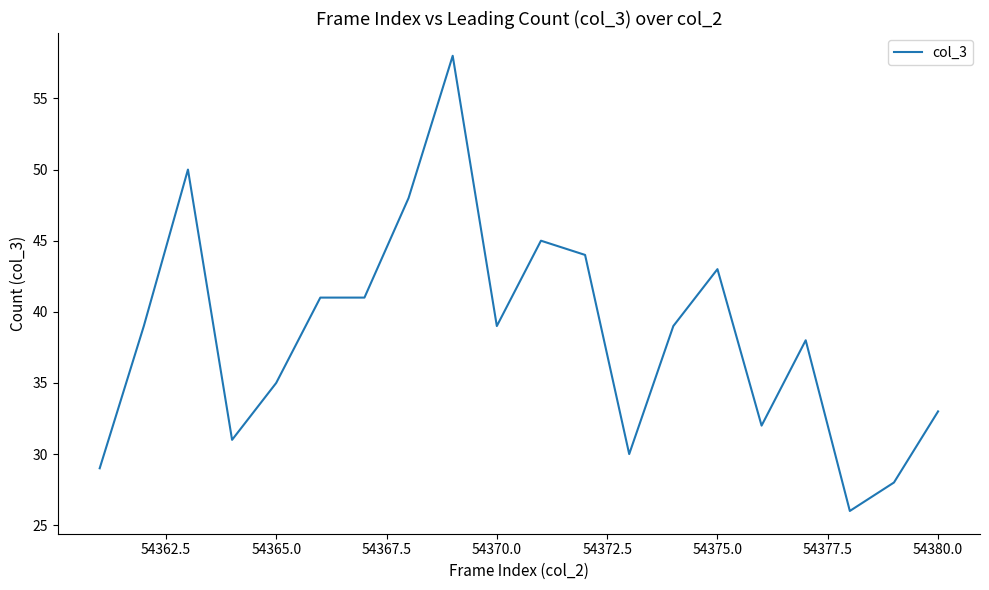

What is the difference between the maximum and minimum values?

32